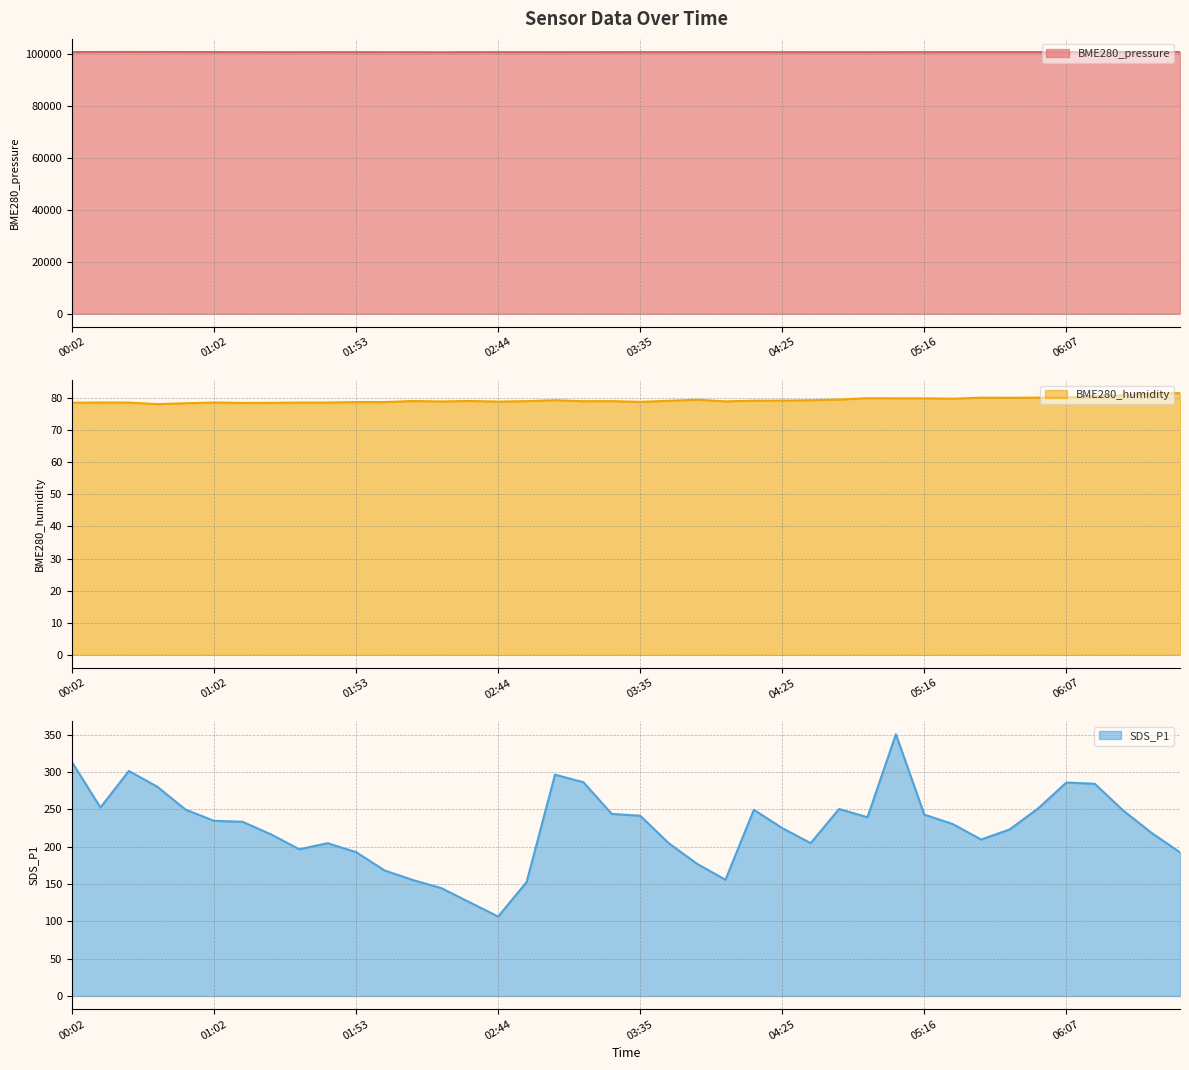

At which category is the sum across all series the highest?

00:32